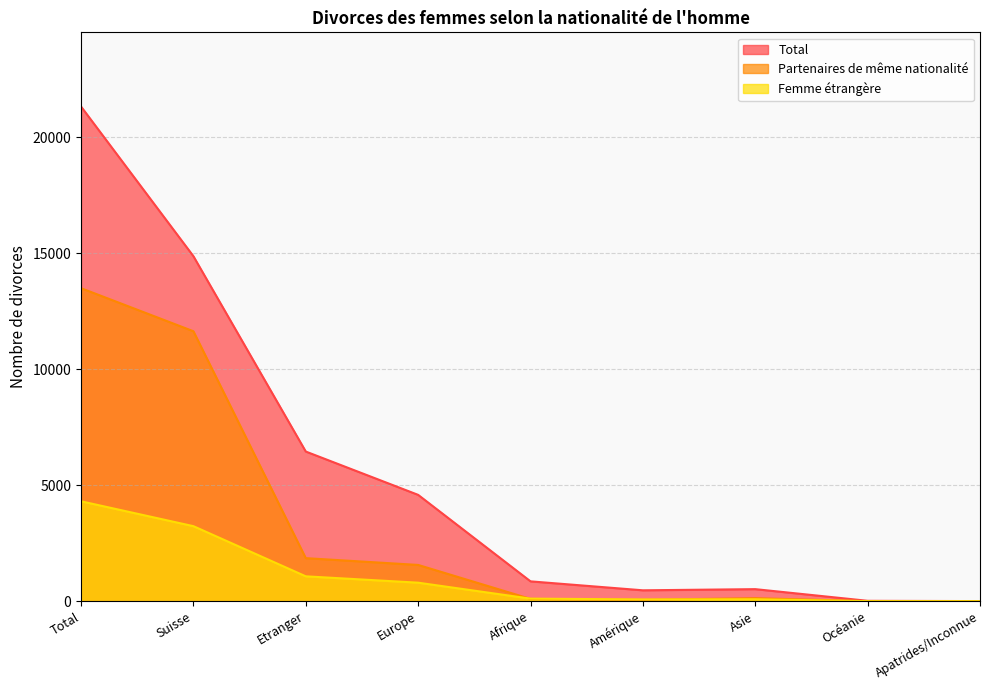

Reading right to left, list all the values displayed in this chart.

Total: 5	17	520	470	856	4586	6454	14878	21332
Partenaires de même nationalité: 1	1	131	61	99	1564	1857	11642	13499
Femme étrangère: 1	2	84	76	111	799	1073	3236	4309